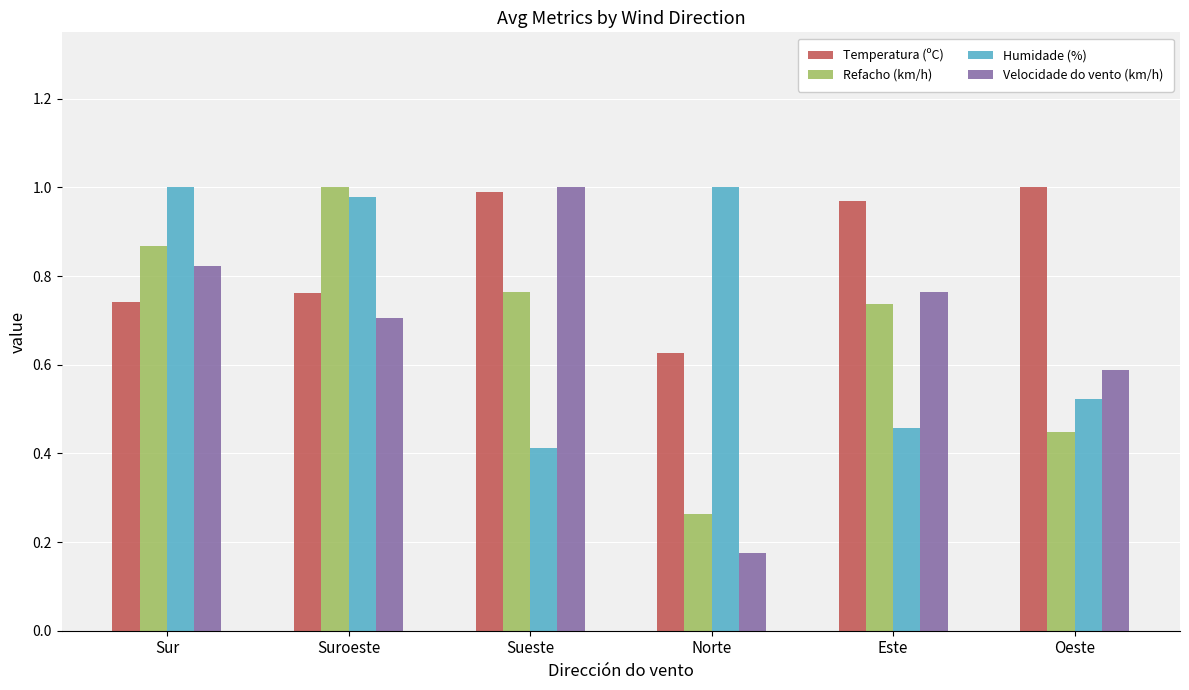

What is the sum of all Humidade (%) values?

4.4